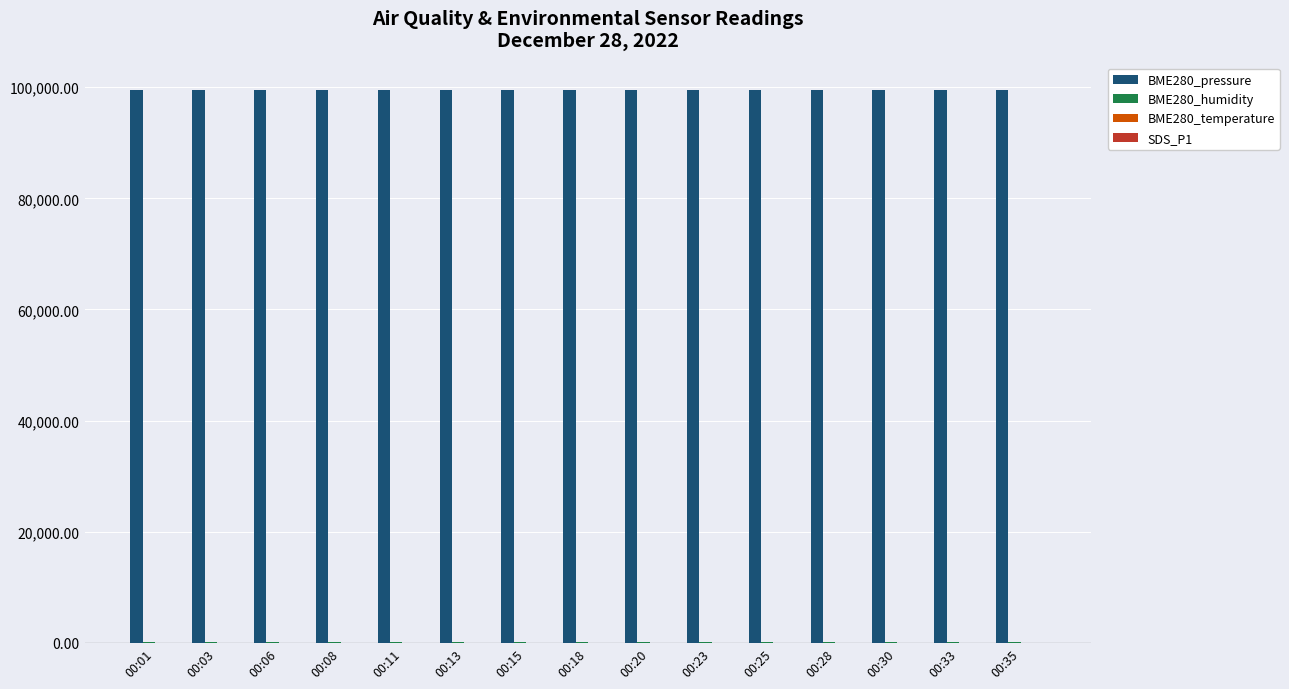

Which series has the largest total across all categories?

BME280_pressure